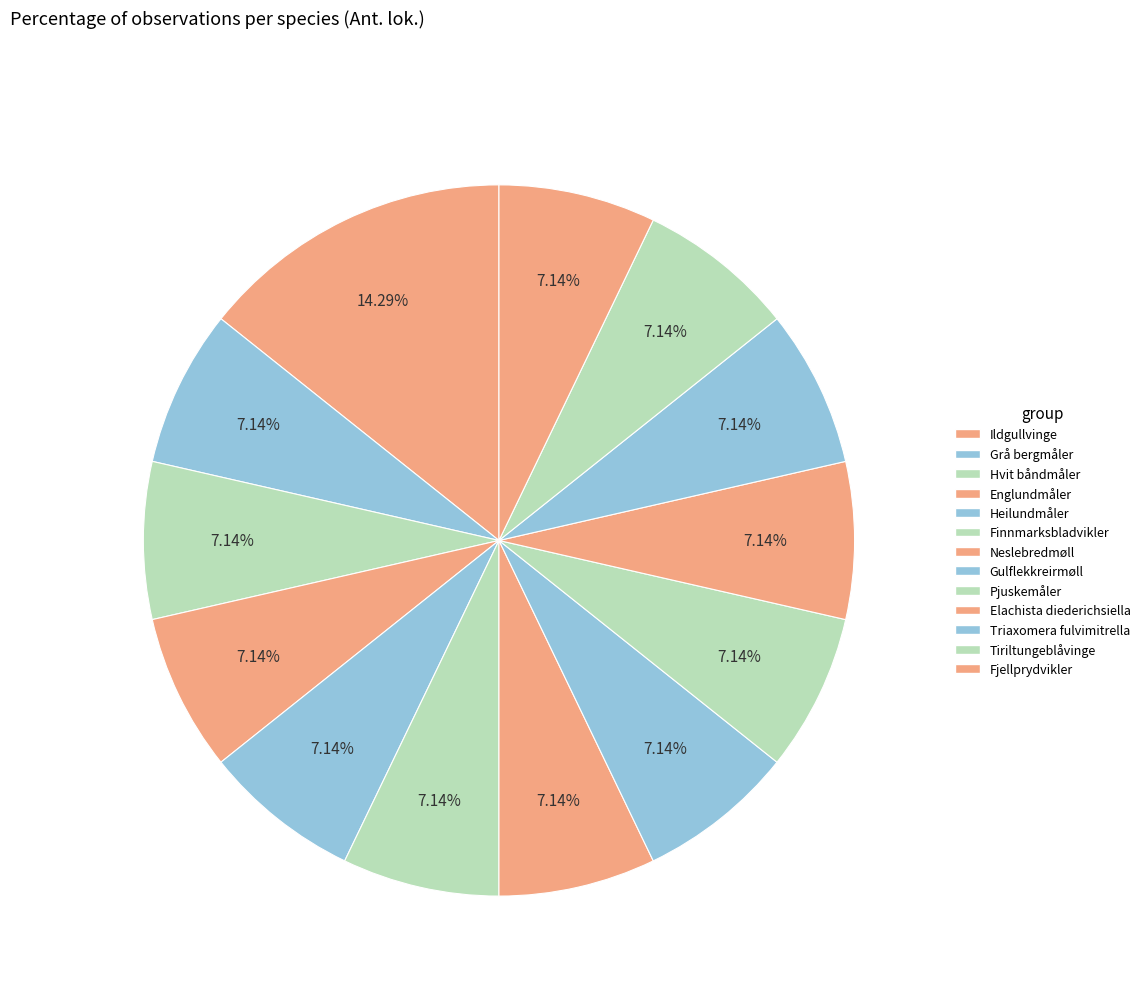

Count the number of slices in the pie.

13